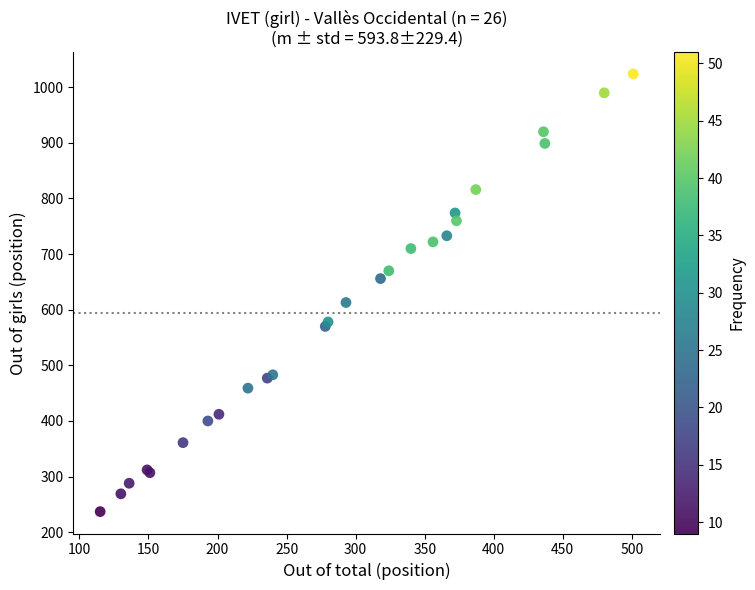

What Y value in the scatter plot is closest to 630?

613